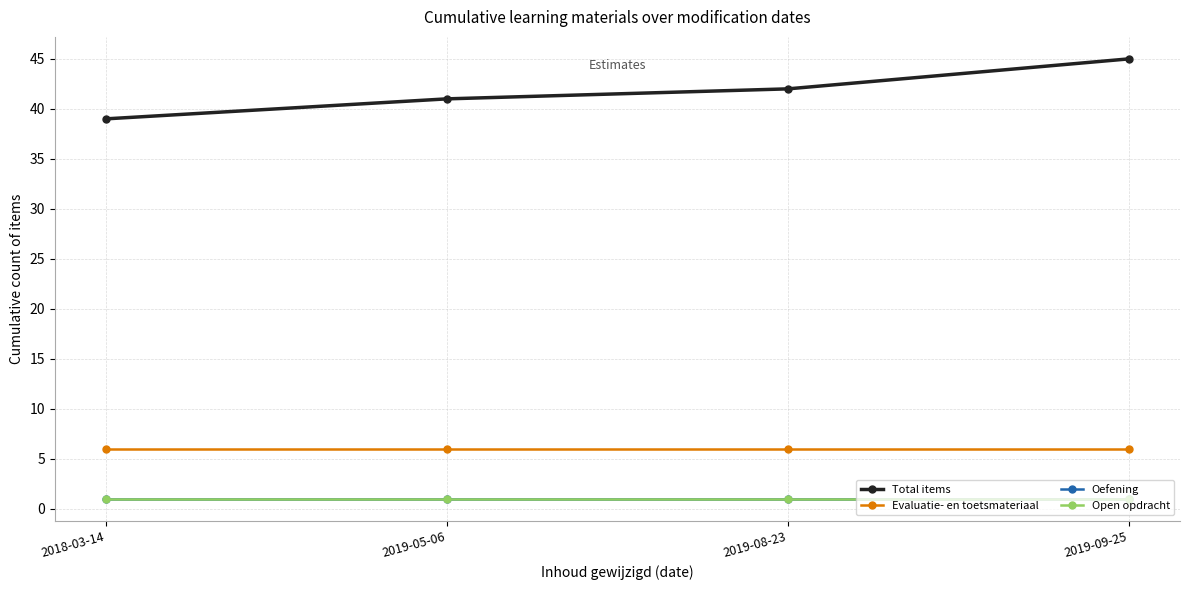

Does the chart have visible grid lines?

Yes